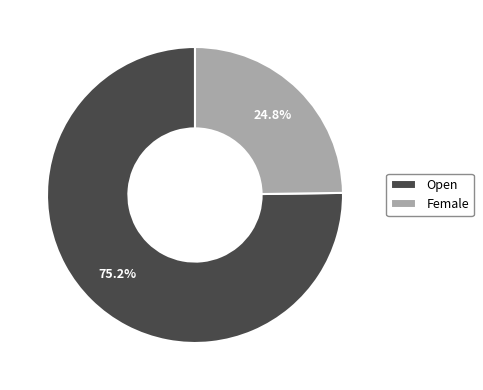

Combined, do Open and Female account for over 50%?

Yes